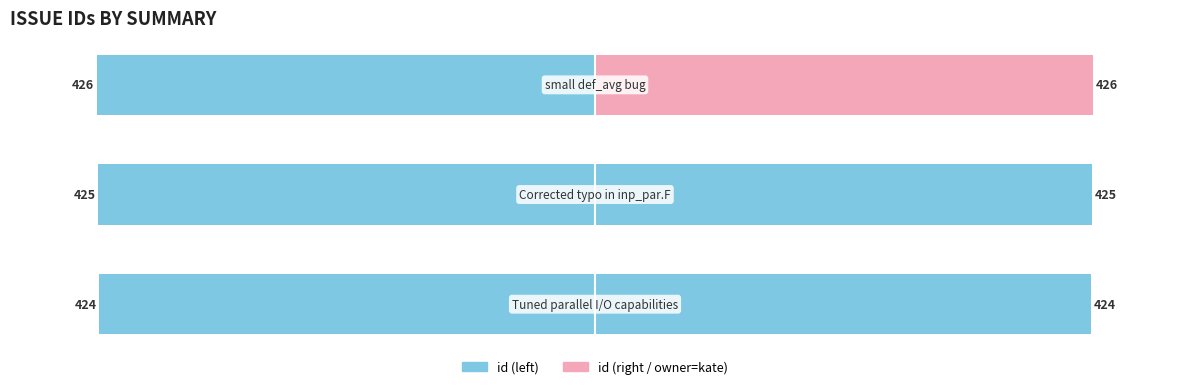

What is the maximum value shown in the chart?

426